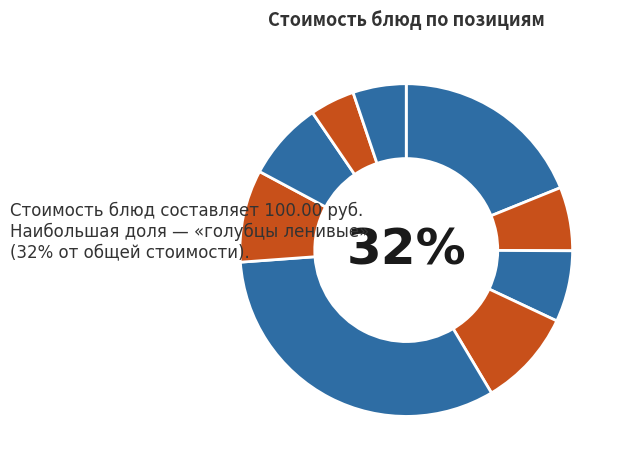

The голубцы ленивые slice represents 22% of the pie. True or false?

False